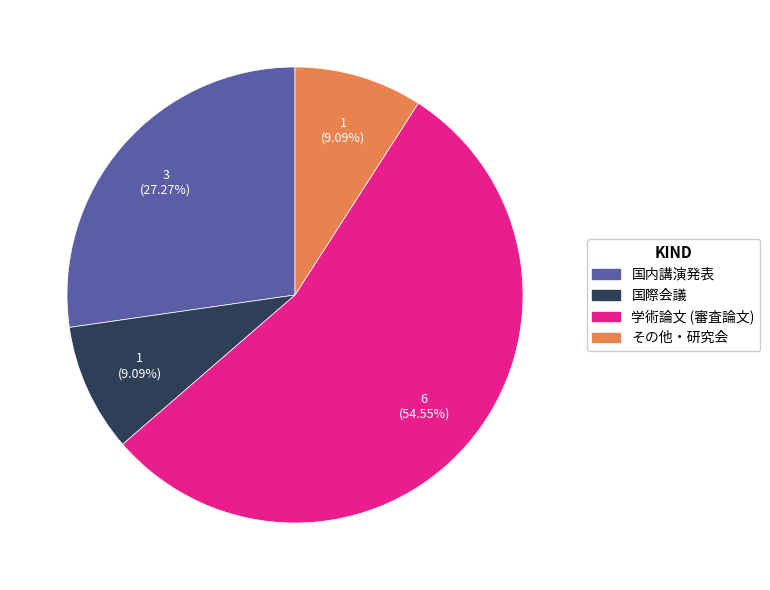

How many segments does this pie chart have?

4